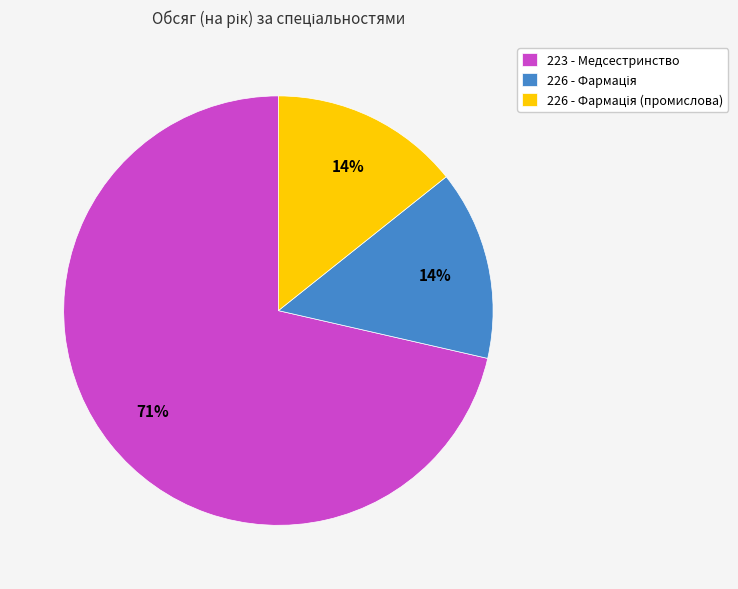

Is there a majority slice in this chart?

Yes